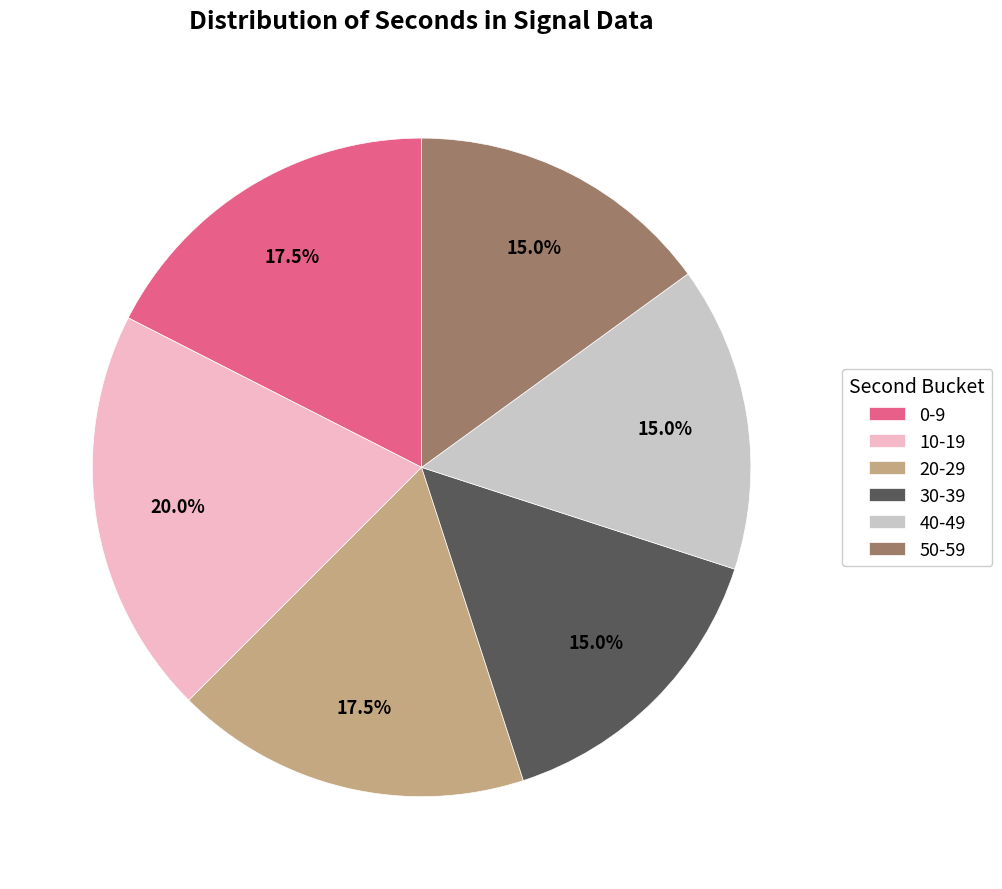

What portion of the pie excludes 10-19?

80.0%